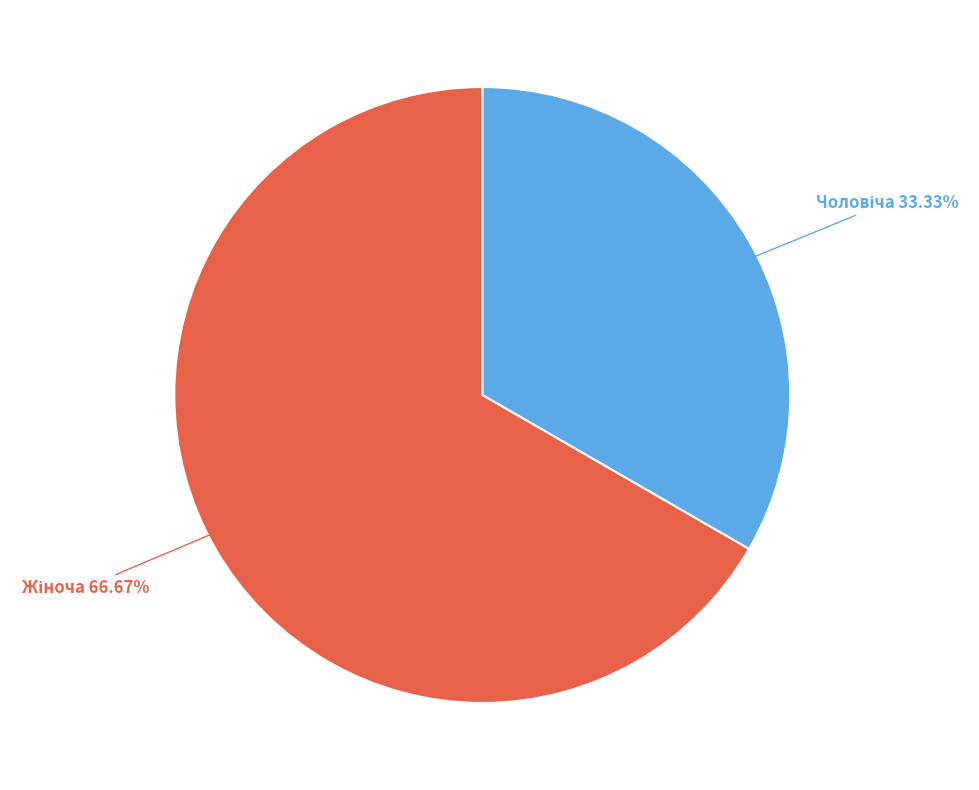

Is there any slice that represents more than half of the pie?

Yes